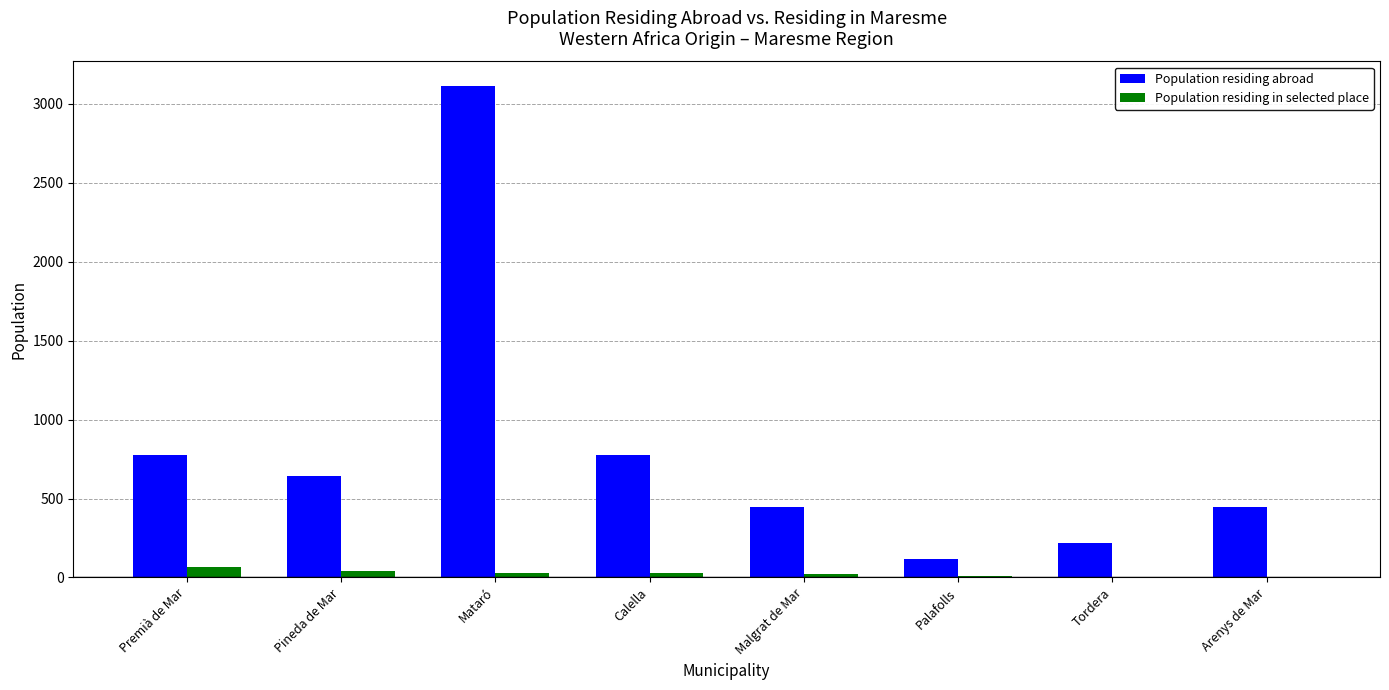

Read the Population residing in selected place value at Malgrat de Mar, to the nearest 5.

25